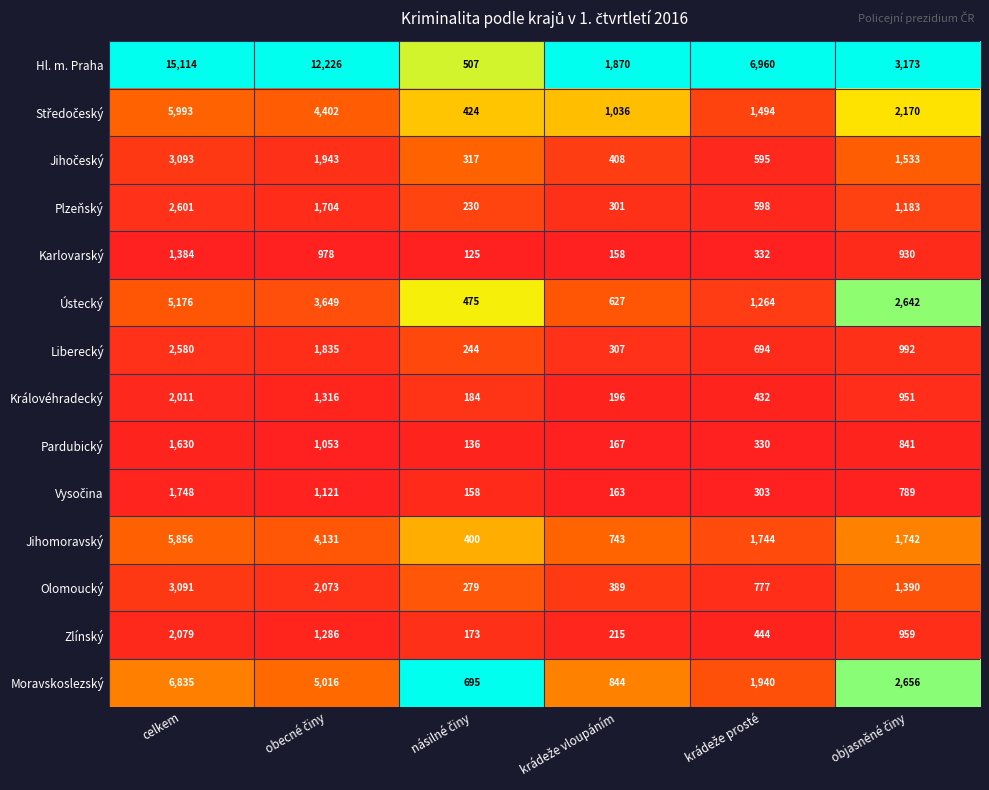

What is the minimum value for Jihomoravský?

400